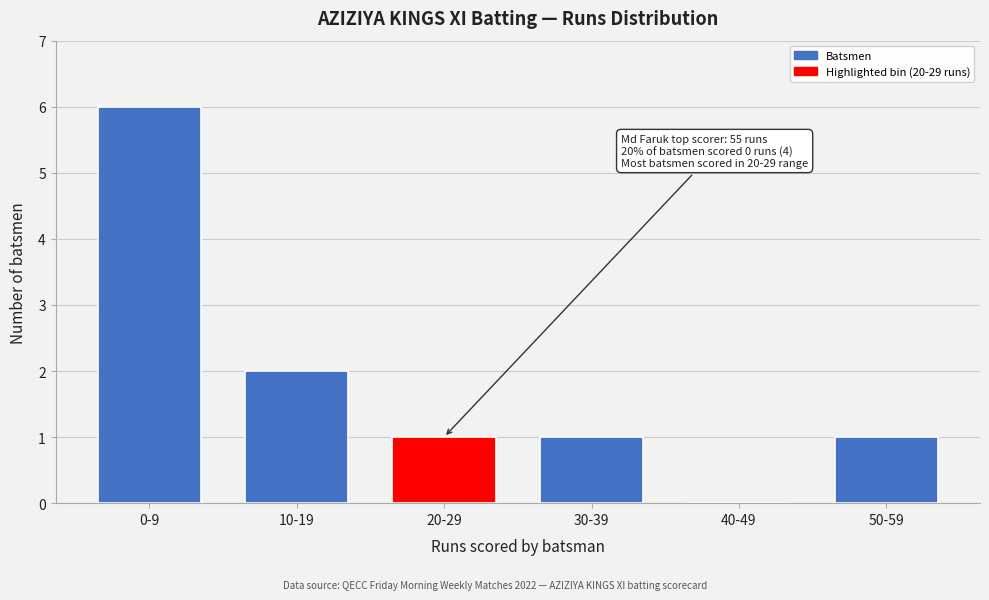

Reading left to right, list all the values displayed in this chart.

0-9=6	10-19=2	20-29=1	30-39=1	40-49=0	50-59=1